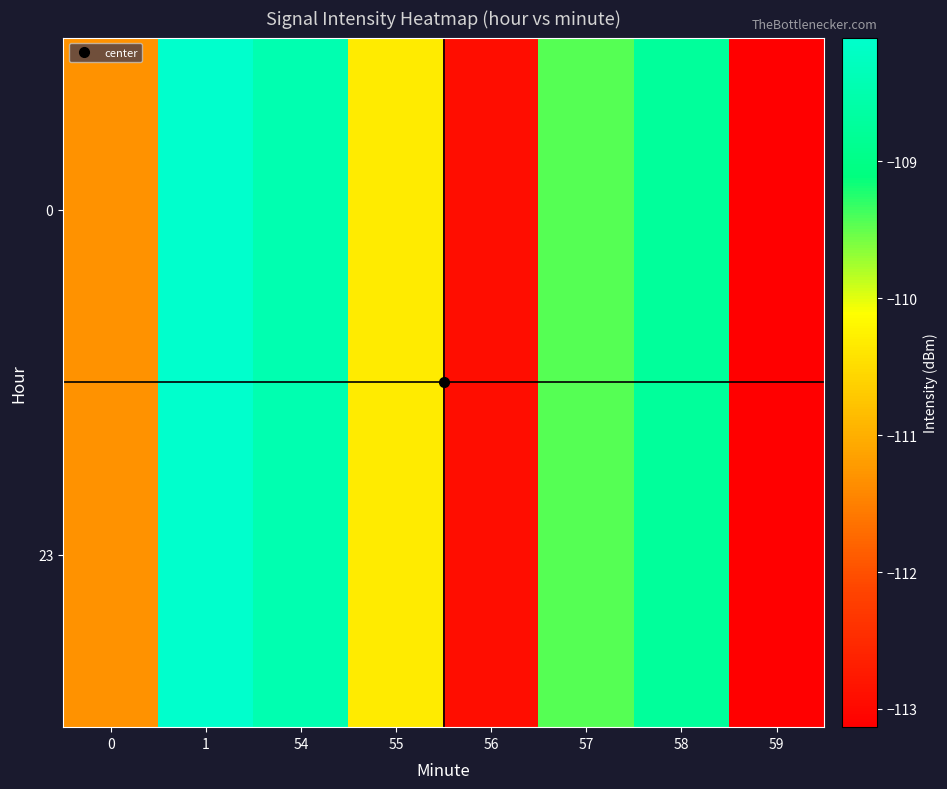

What is the total value across all series at 55?

-220.7